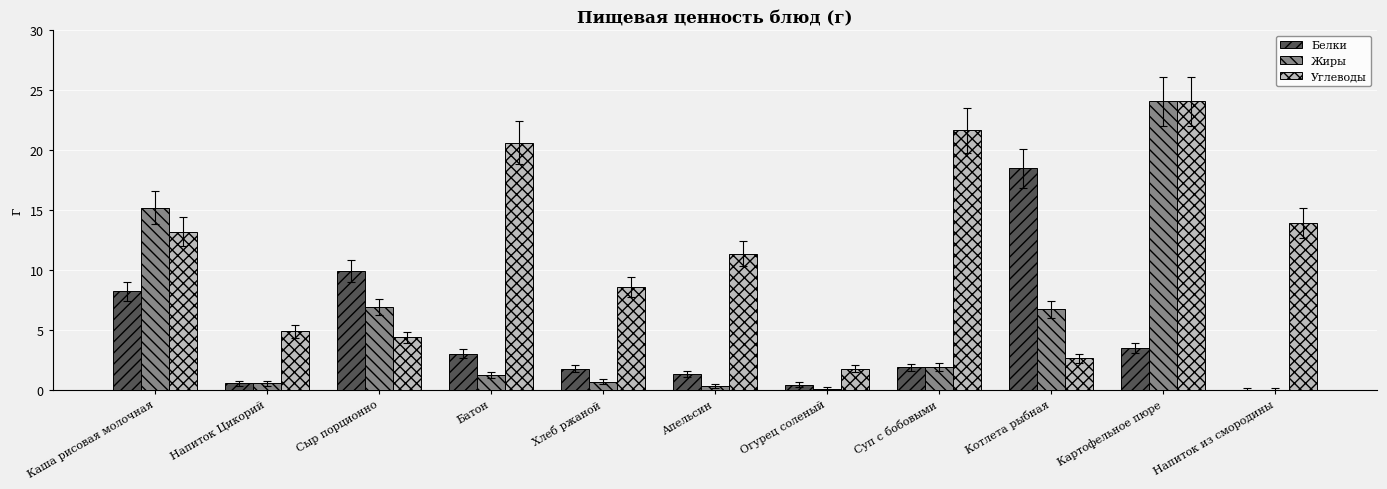

Where is Жиры nearest to the value 12?

Каша рисовая молочная